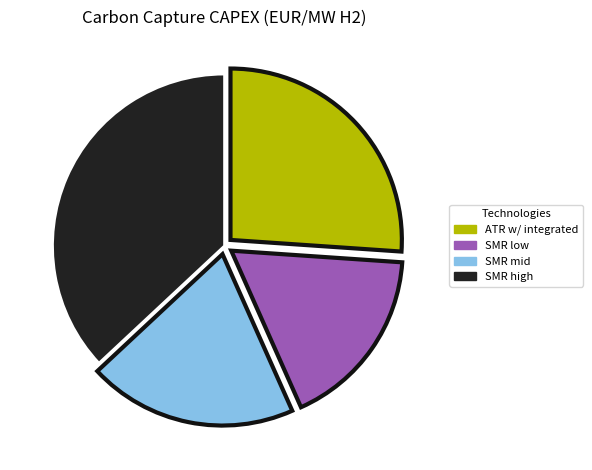

Is there a majority slice in this chart?

No